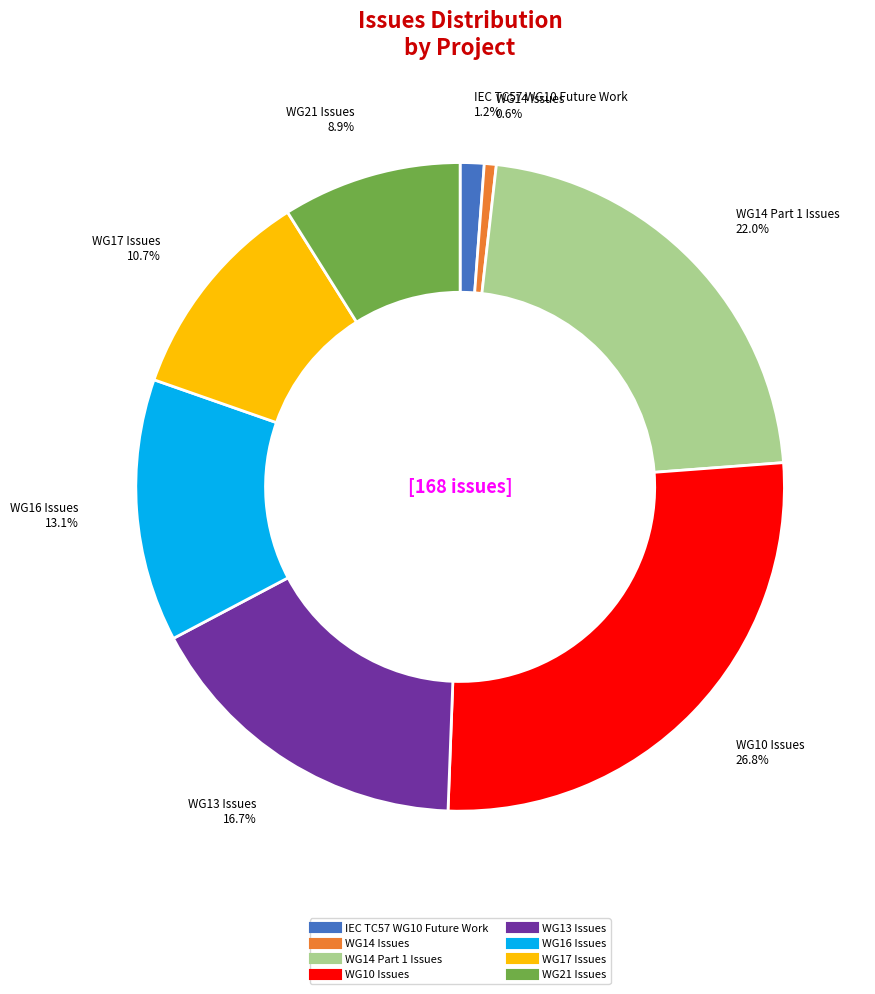

To the nearest percent, what is the difference between the largest and smallest slice percentages?

26%